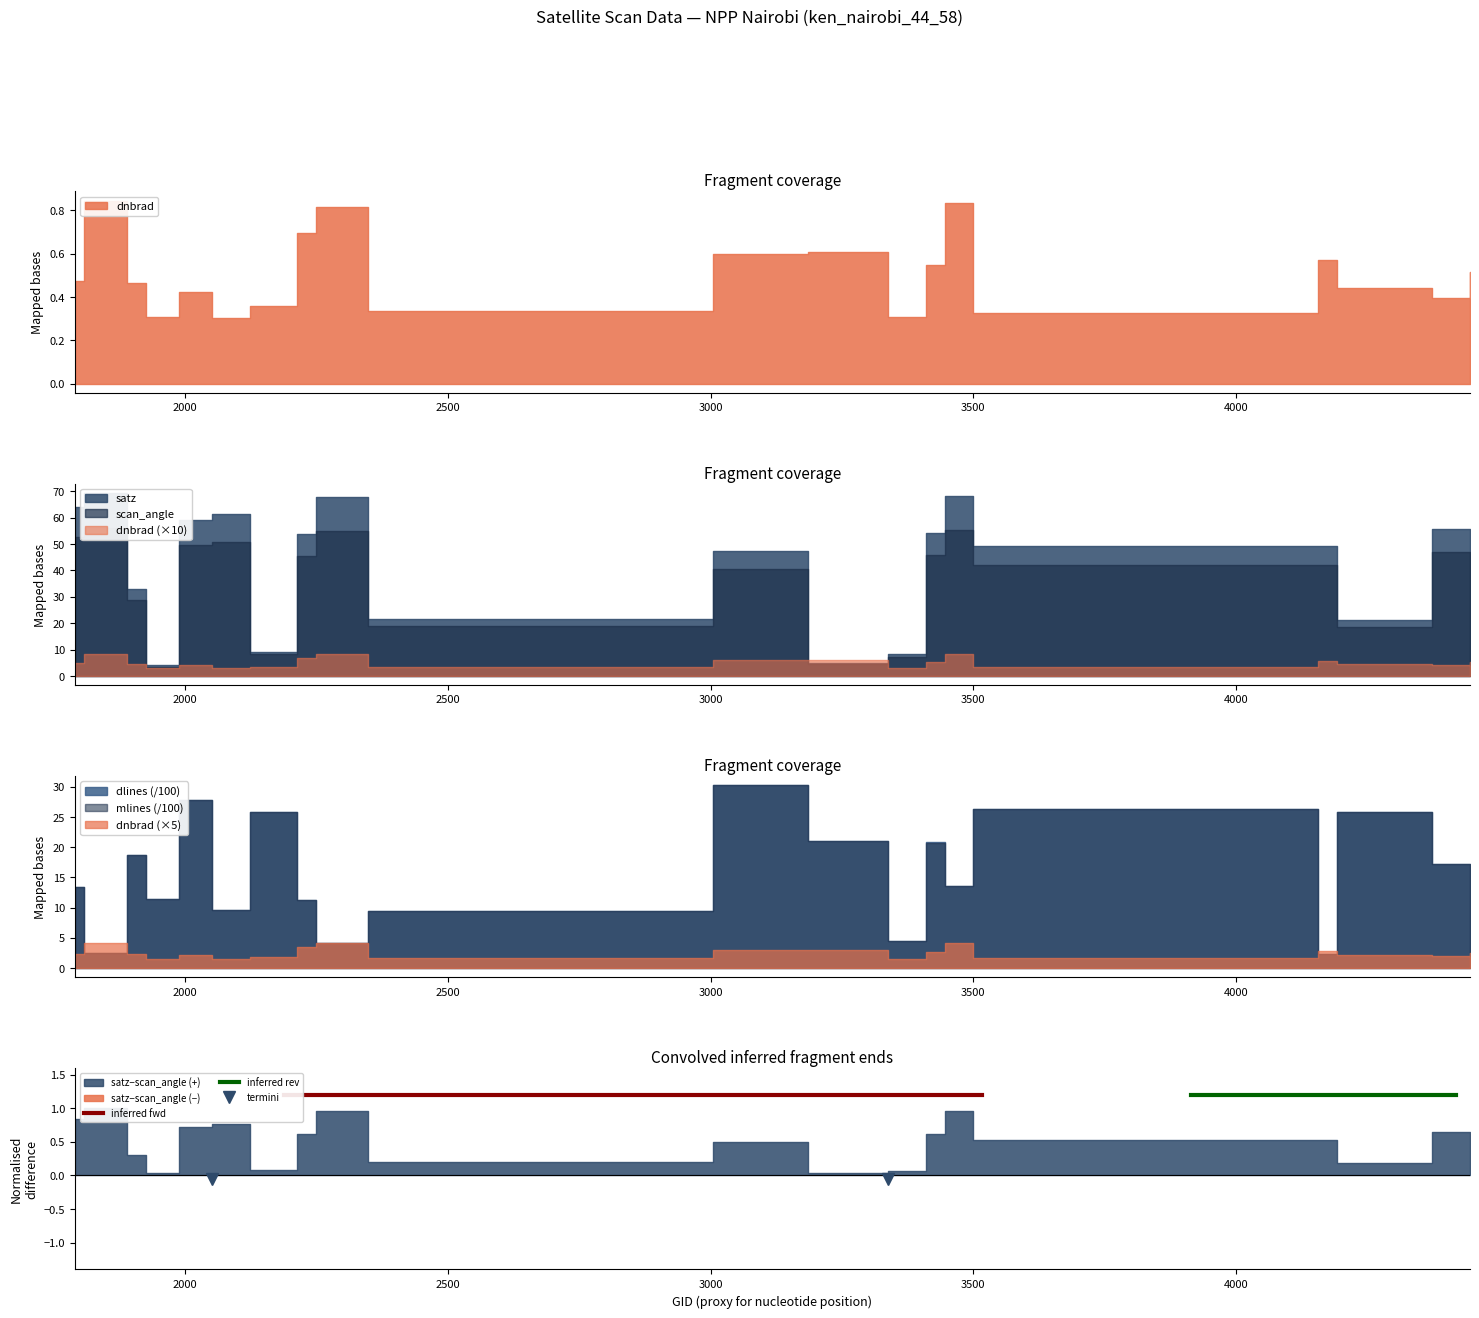

What is the lowest value of the termini series?

-0.1